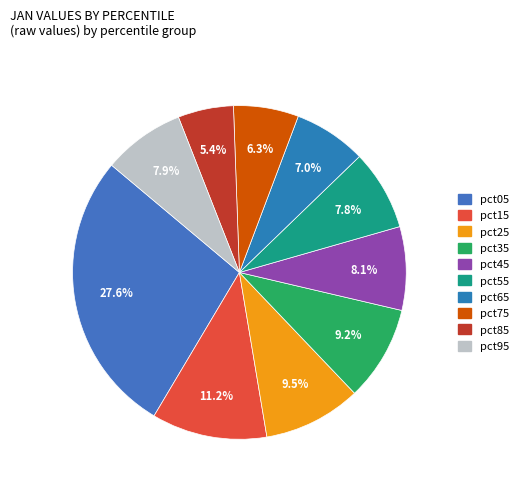

What portion of the pie excludes pct15?

88.8%